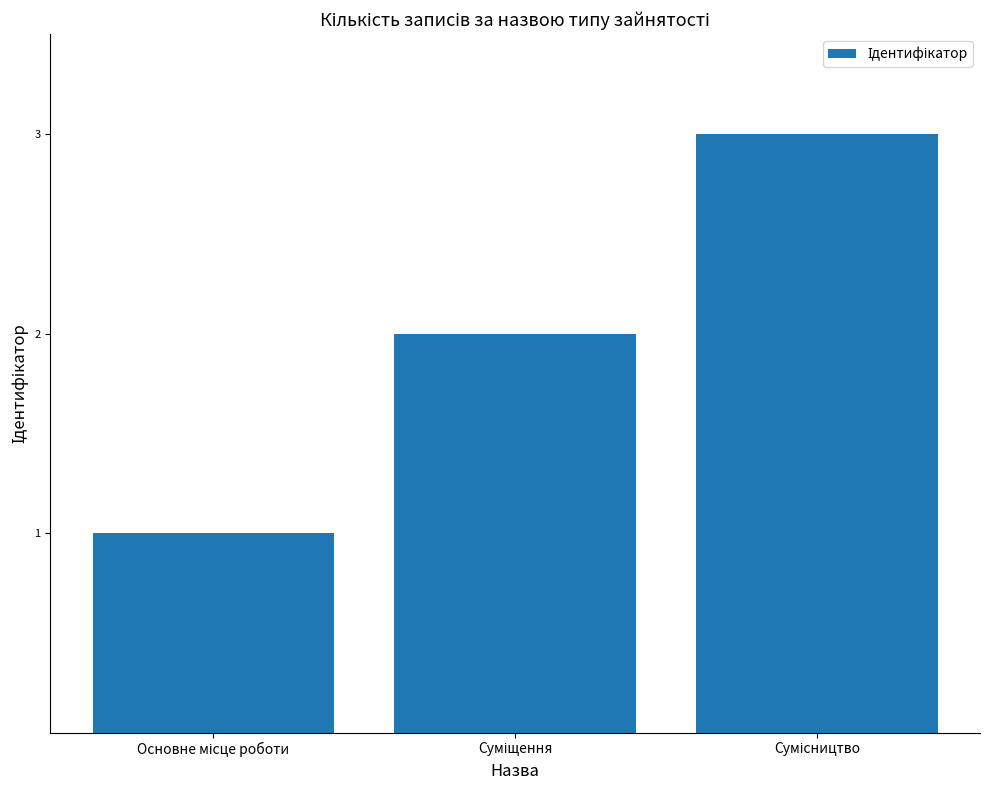

What is the maximum value shown in the chart?

3